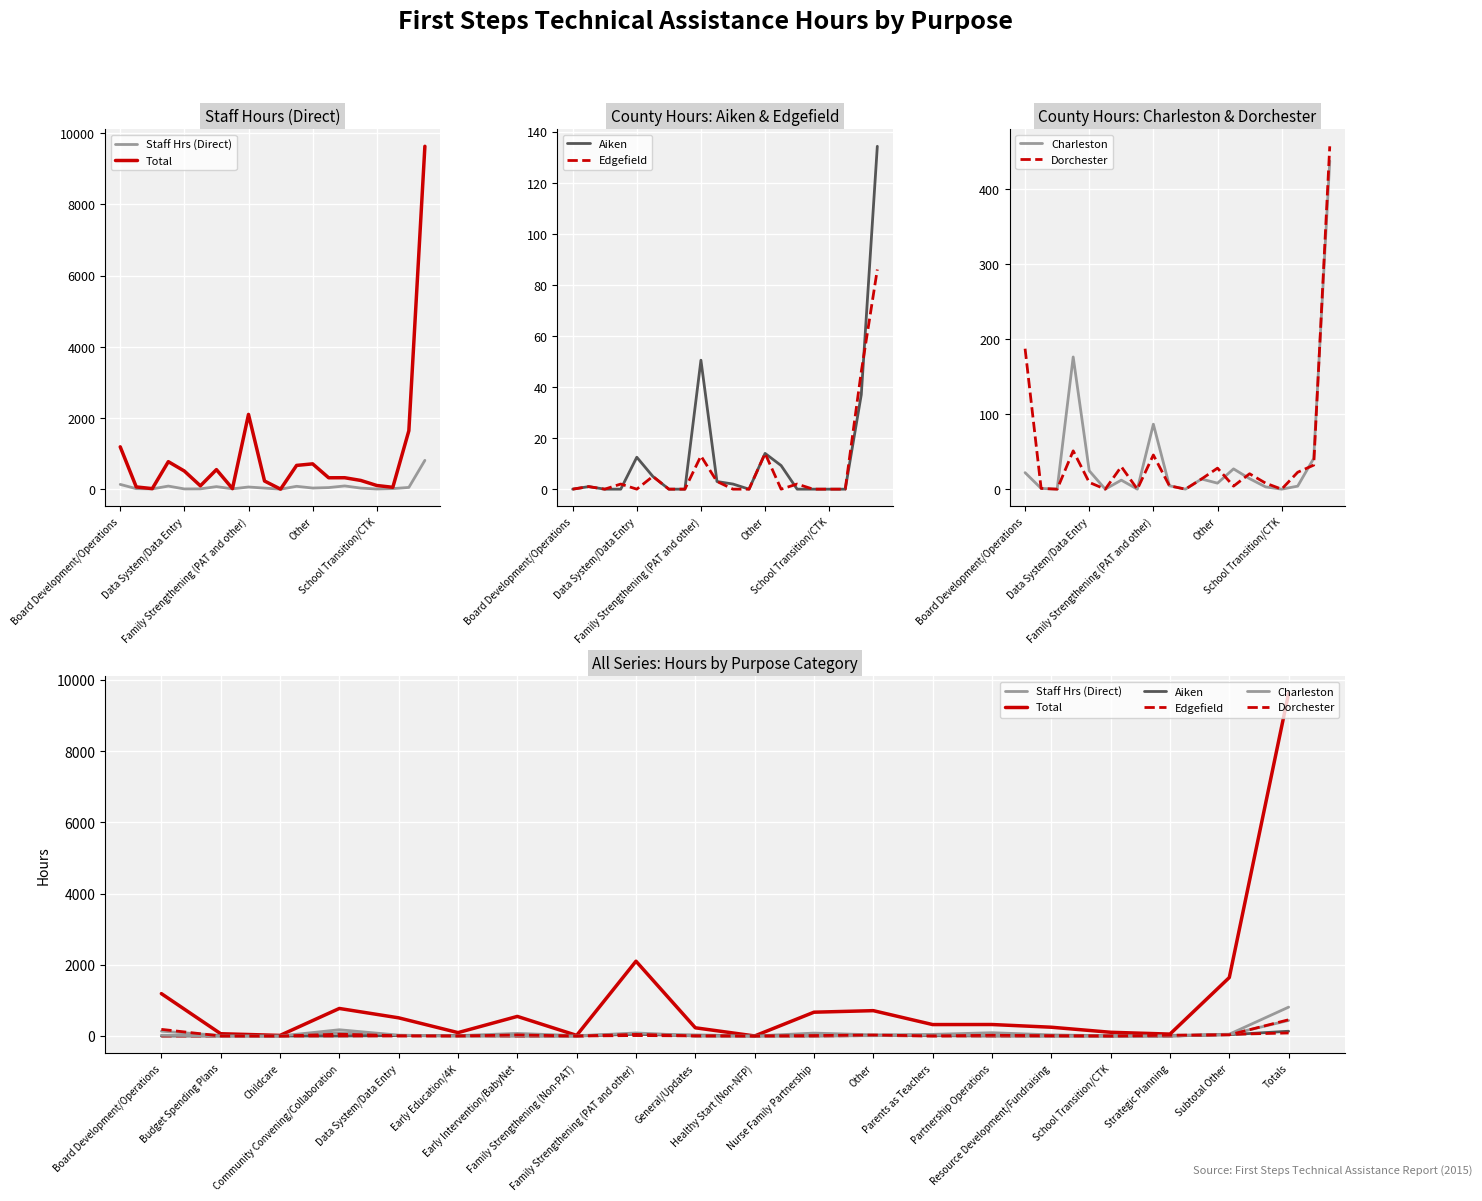

Is it true that Staff Hrs (Direct) equals 10.8 at Parents as Teachers?

False